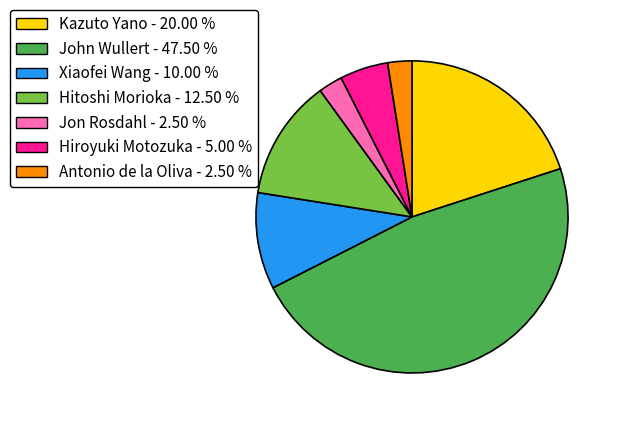

The Hiroyuki Motozuka slice represents 1% of the pie. True or false?

False